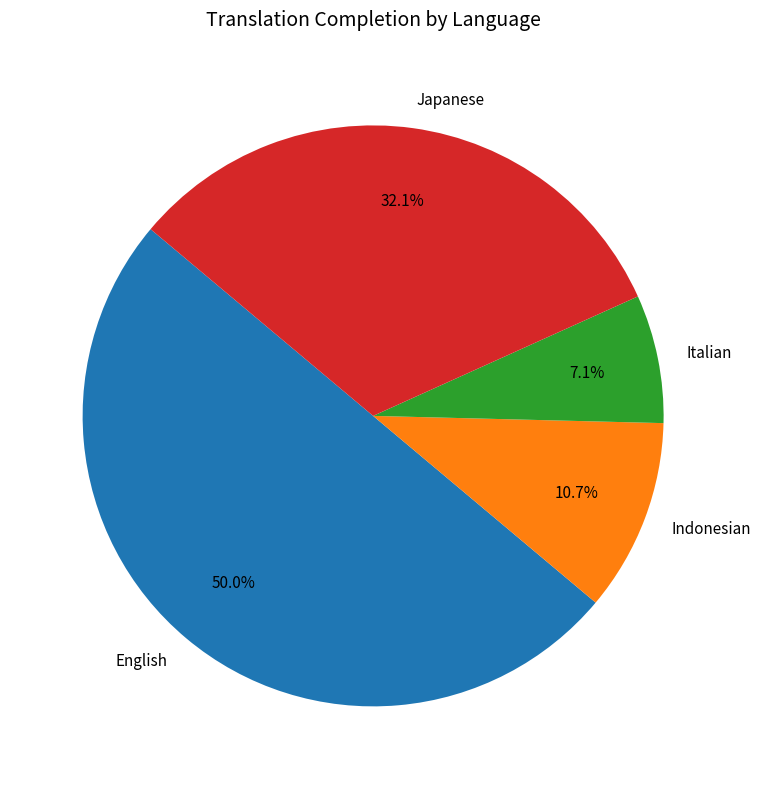

Which slice is the smallest?

Italian